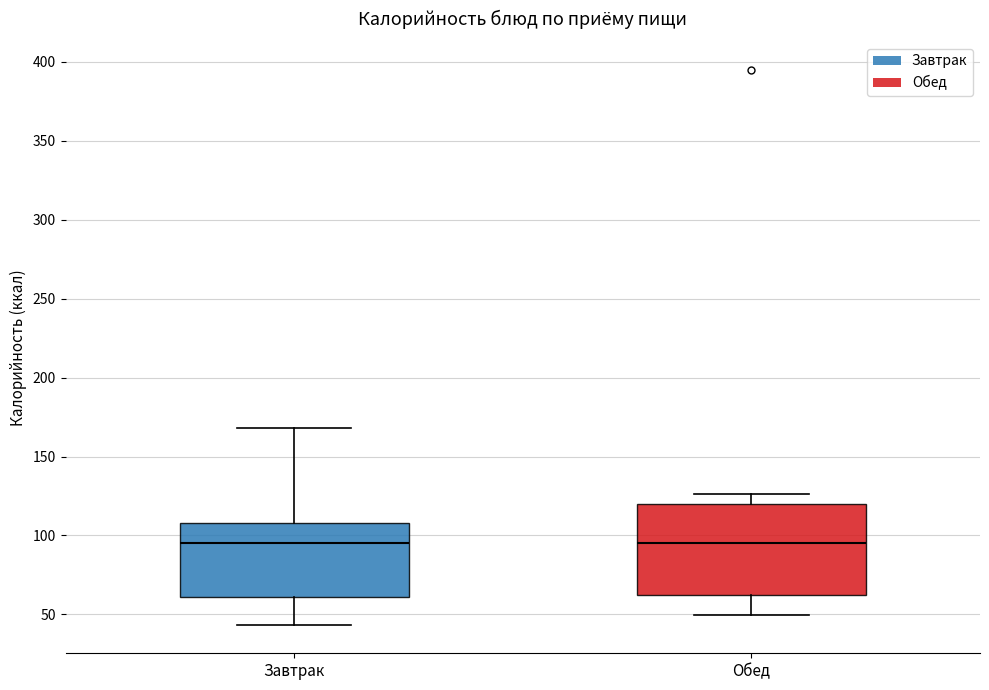

Where does the median line of the box for Завтрак sit on the y-axis? The values are not printed on the chart, so give them approximately, as read against the axis.

95